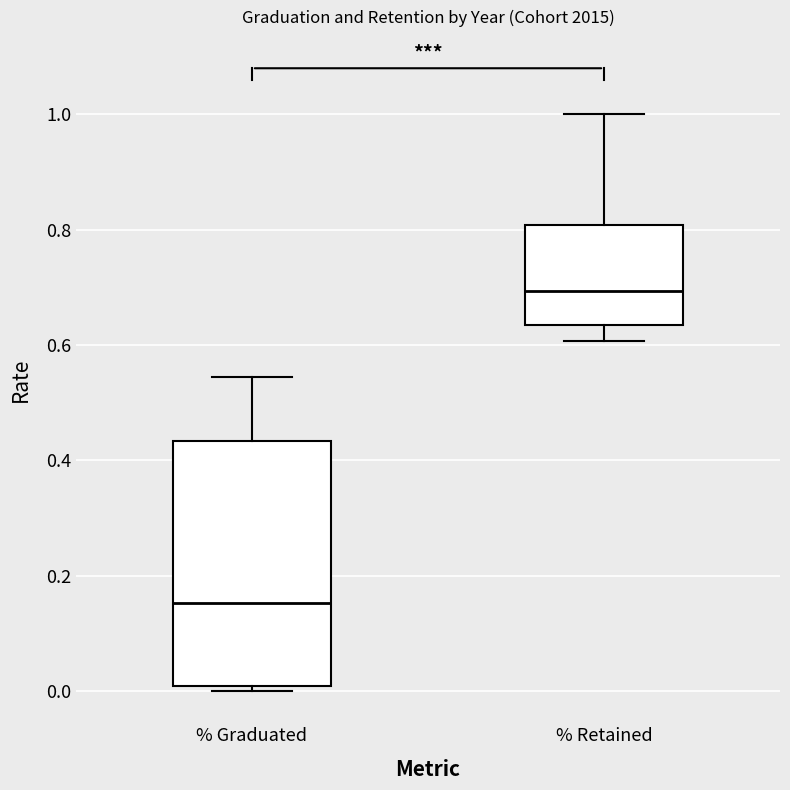

Reading left to right, read every box against the y-axis: the position of its median line, the range the box covers, and the ends of its whiskers. The values are not printed on the chart, so give them approximately, as read against the axis.

% Graduated: median 0.16, box 0.00 to 0.44, whiskers 0.00 (just below the box's lower edge) to 0.54
% Retained: median 0.70, box 0.64 to 0.80, whiskers 0.60 to 1.00